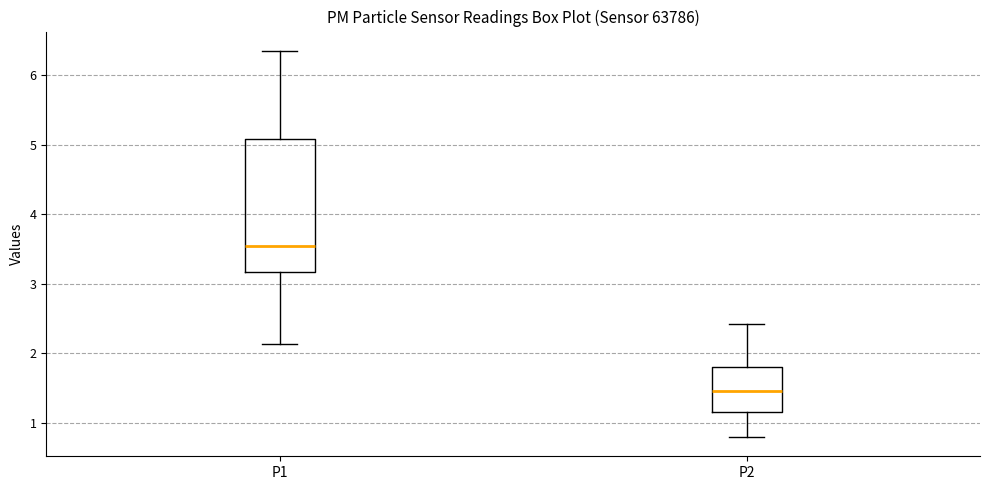

Which box has the highest median line?

P1